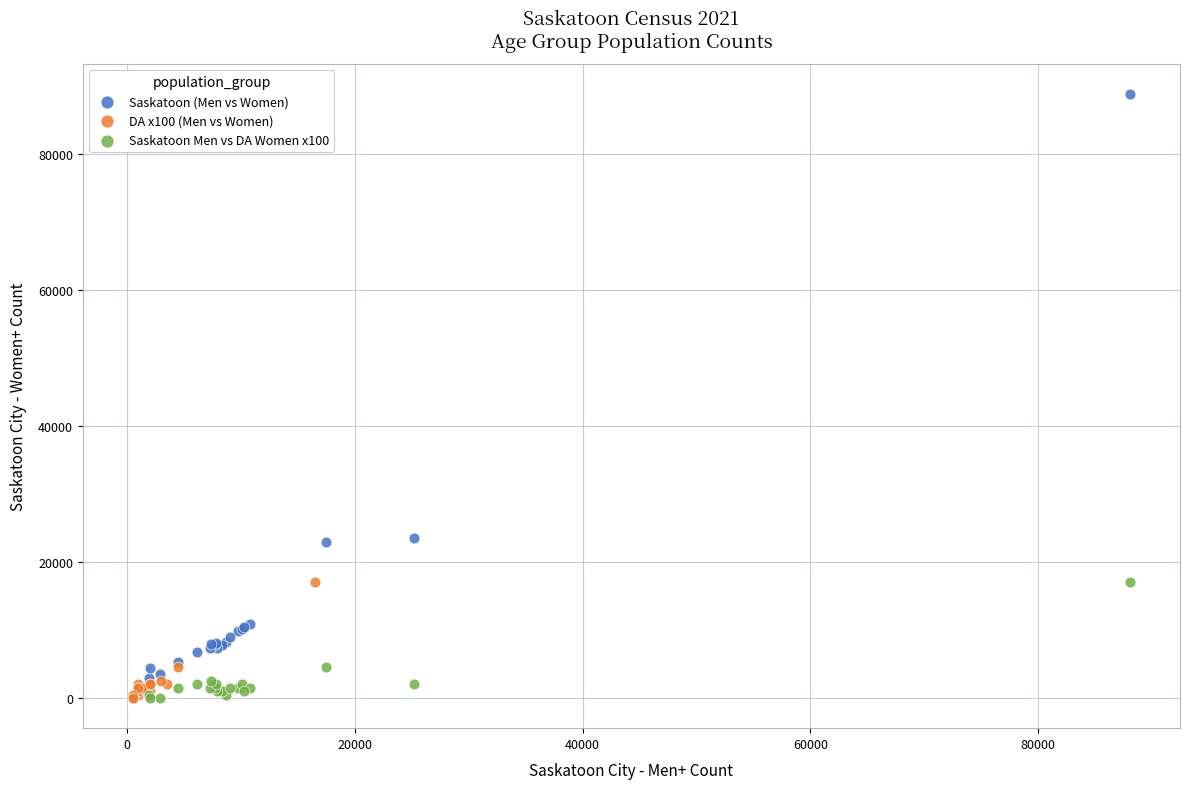

Which series has the largest Y range (max minus min)?

Saskatoon (Men vs Women)